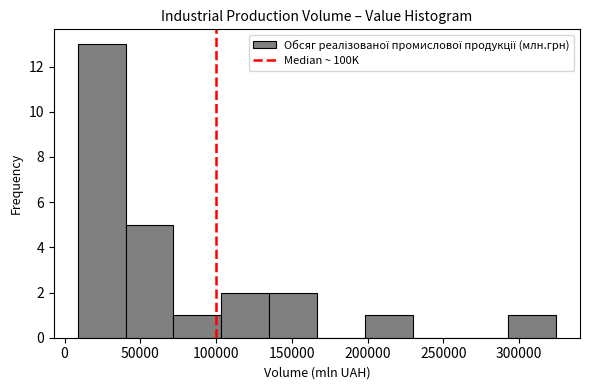

How tall is the bar that spans 70000 to 105000 on the x-axis? Neither the bar edges nor the heights are printed on the chart, so give them approximately, as read against the axes.

1